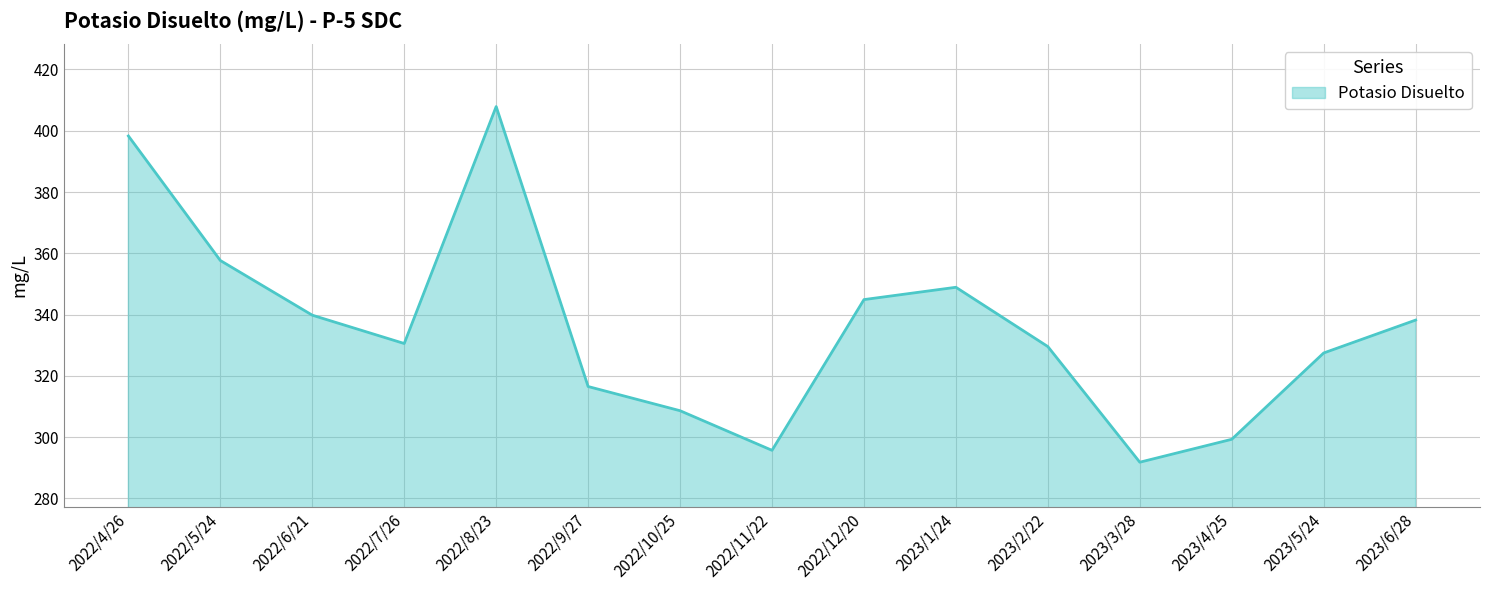

True or false: the data has more than 2 interior local peaks.

False